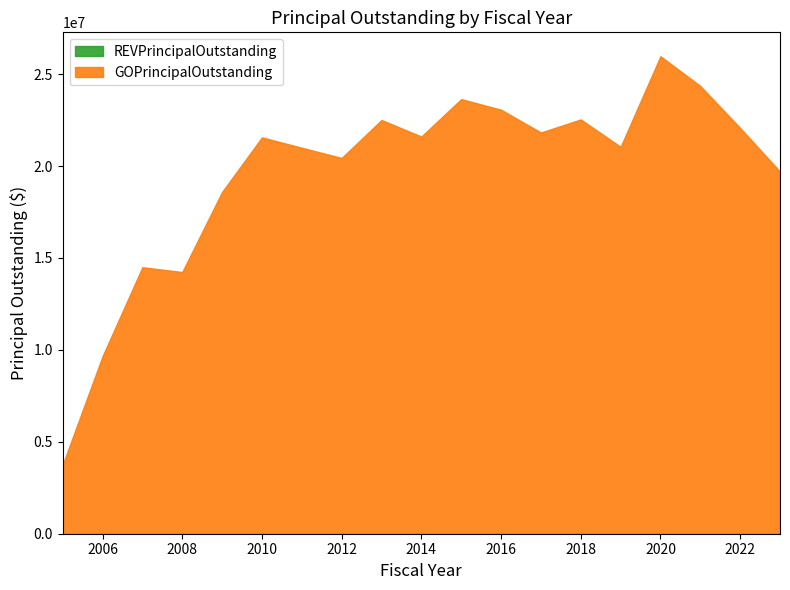

What is the value of the GOPrincipalOutstanding point at the 10th from the left?

21605000